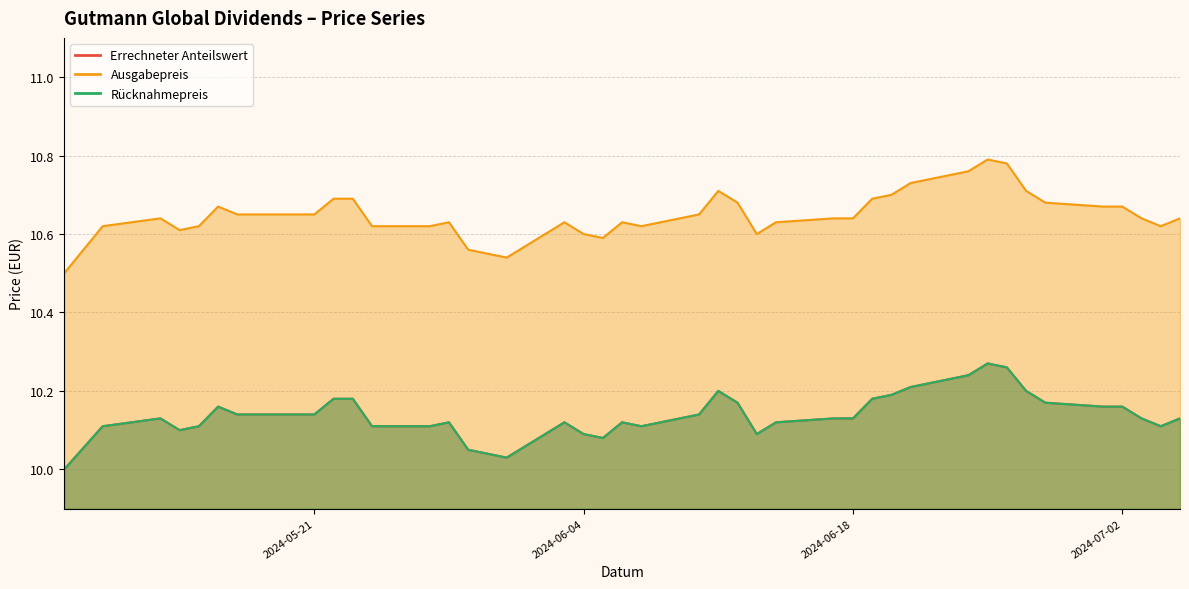

What is the sum of the Errechneter Anteilswert values at 2024-05-16 and 2024-06-26?

20.4